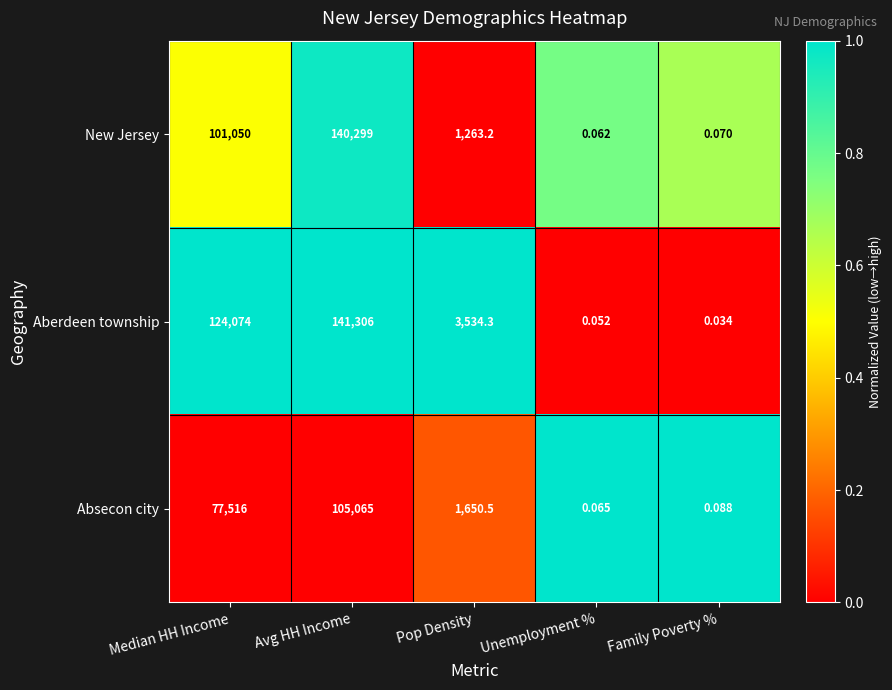

At which category is the sum across all series the highest?

Avg HH Income